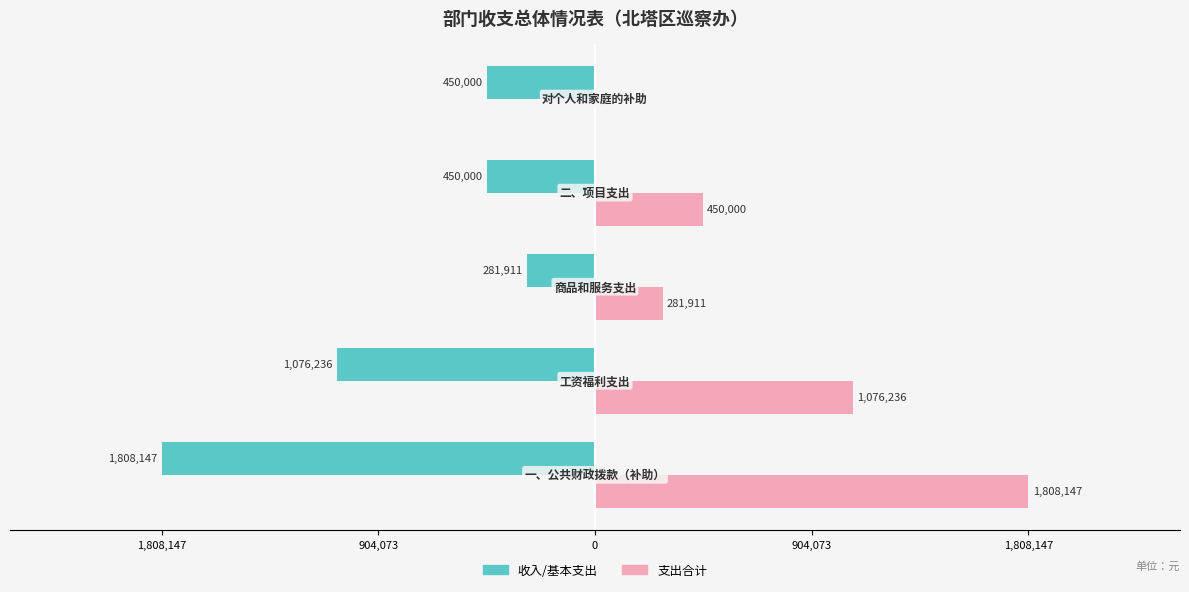

What is the average value of the 支出合计 series?

723259